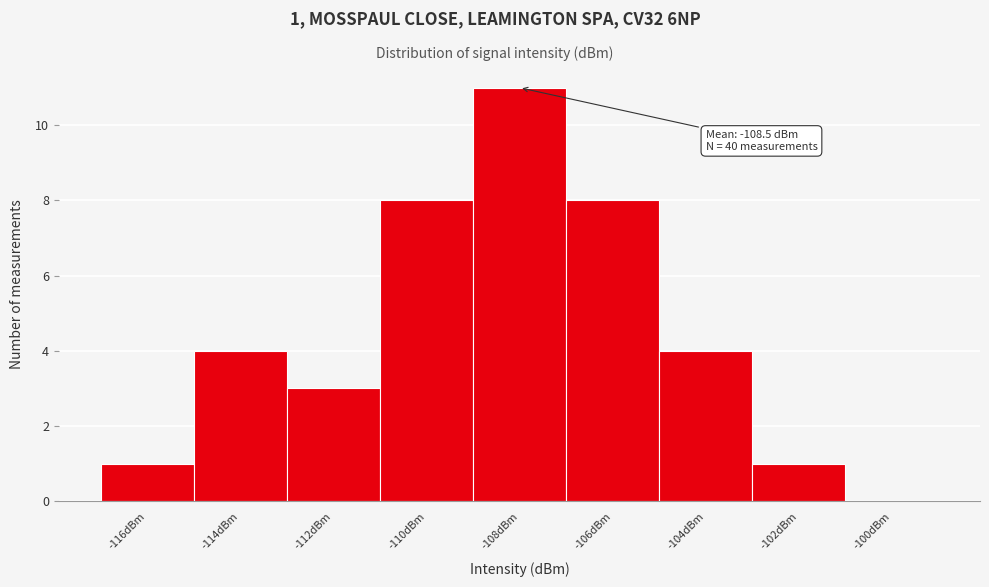

Over which range of the x-axis is the bar tallest?

-109 to -107